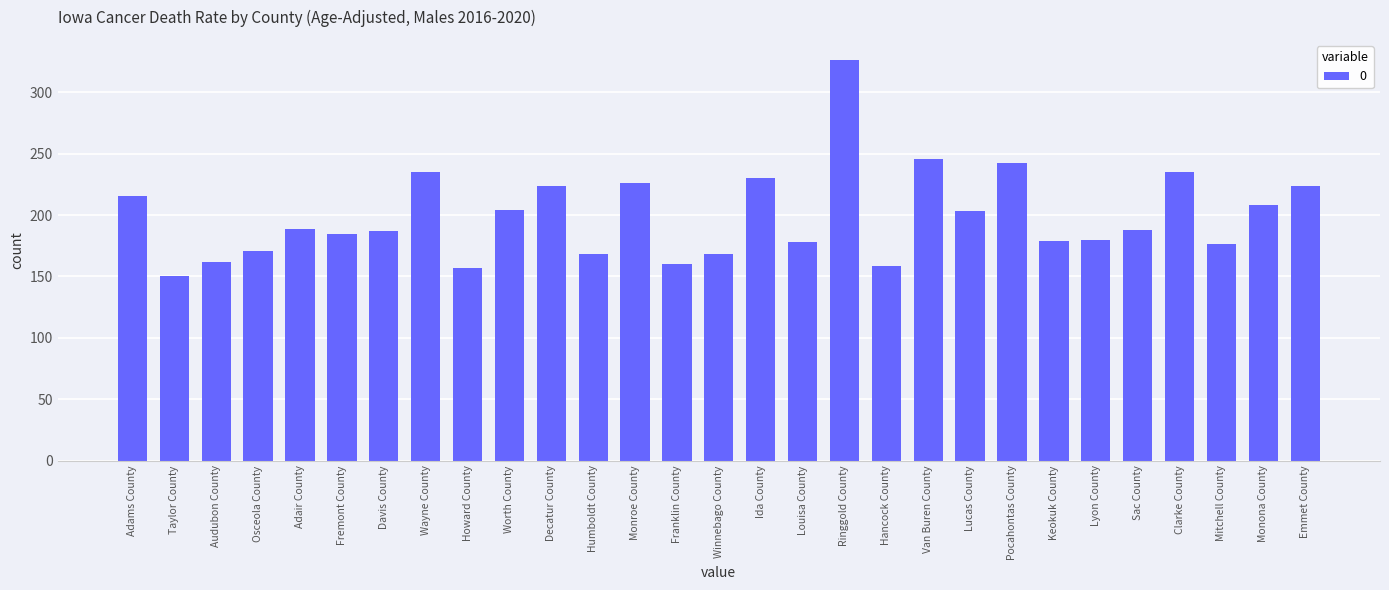

At which category does the chart reach its peak across all series?

Ringgold County